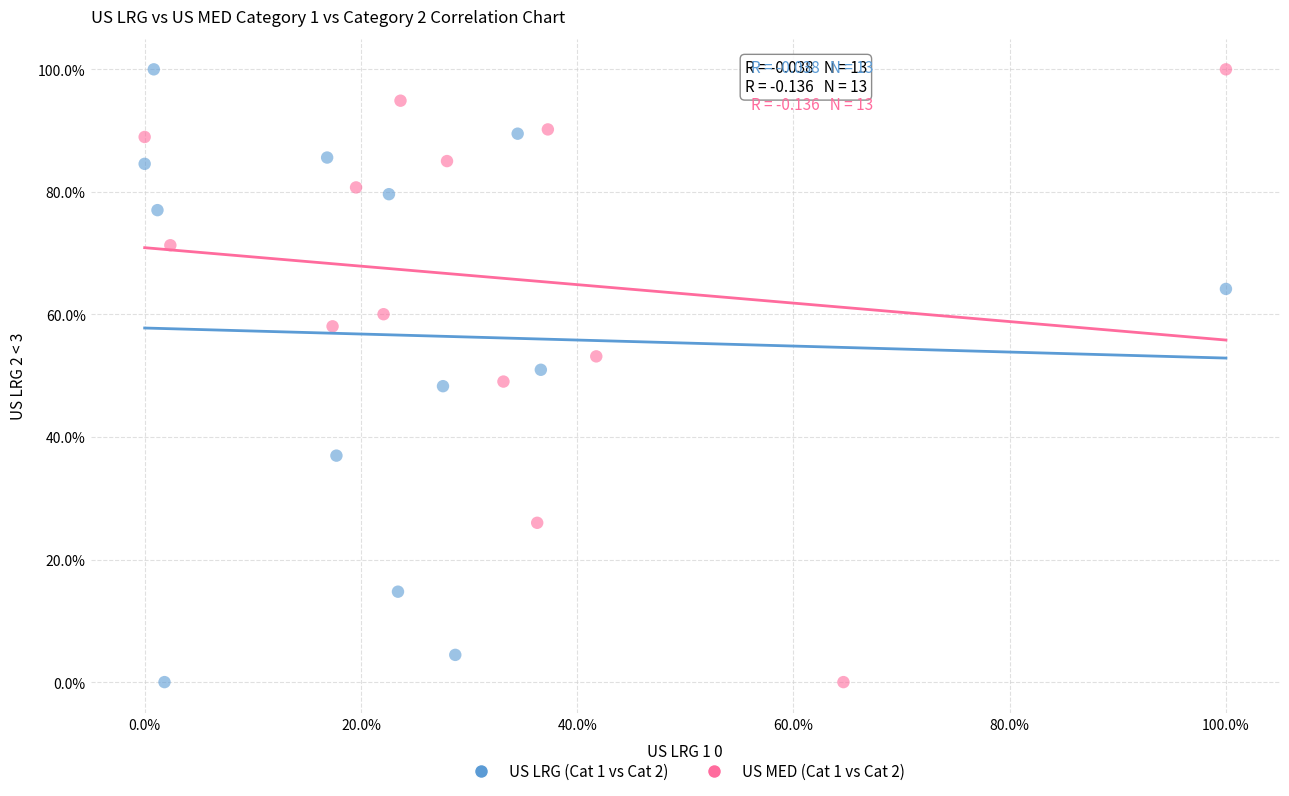

What are all the series names shown in the legend?

US LRG (Cat 1 vs Cat 2), US MED (Cat 1 vs Cat 2)